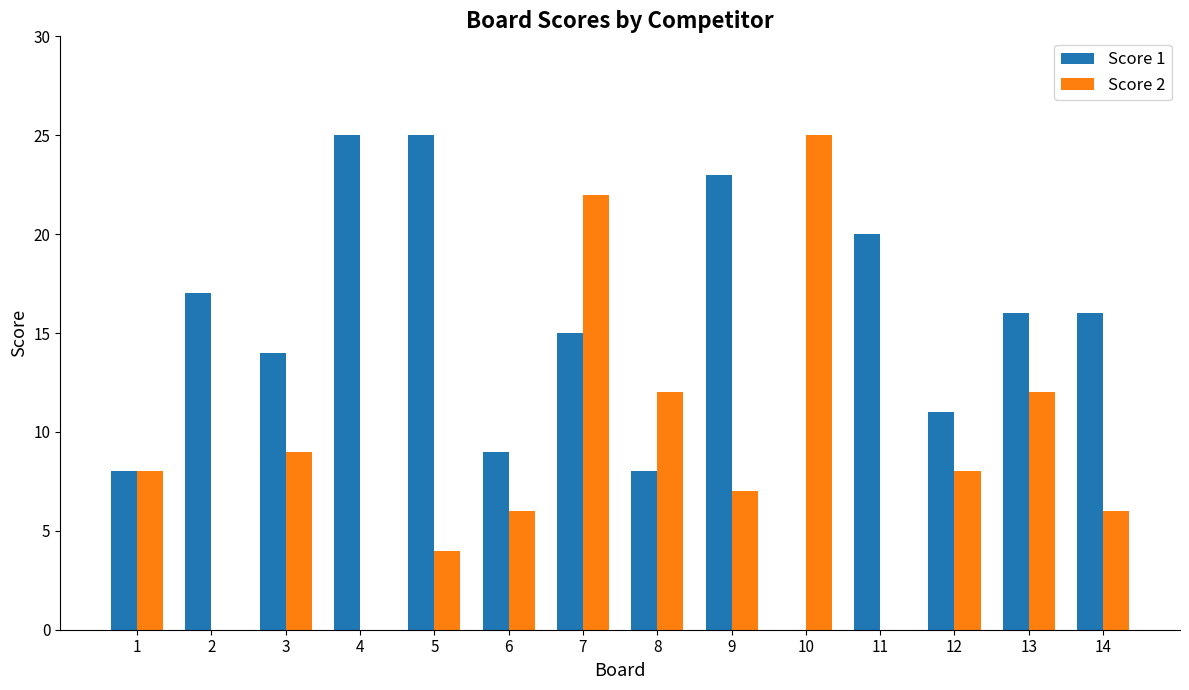

Reading left to right, extract all data points from this chart.

Score 1: 8	17	14	25	25	9	15	8	23	0	20	11	16	16
Score 2: 8	0	9	0	4	6	22	12	7	25	0	8	12	6